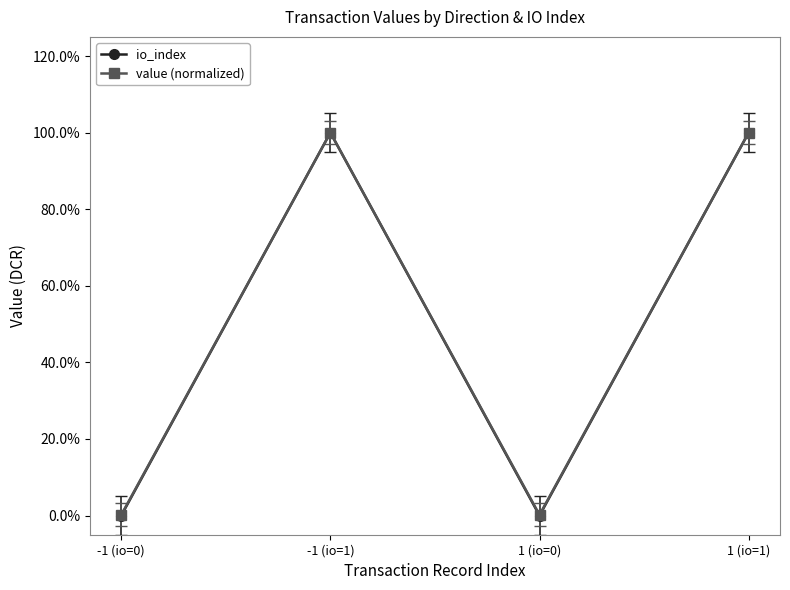

What is the label of the 2nd point from the left?

-1 (io=1)